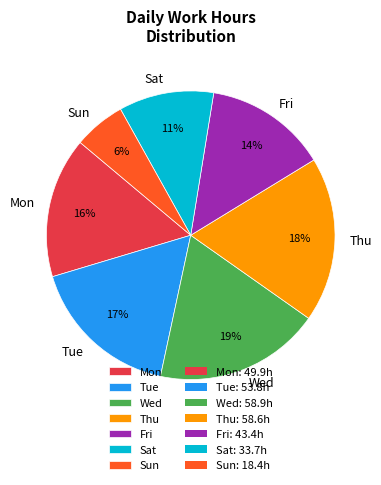

To the nearest percent, what is the difference between the largest and smallest slice percentages?

13%